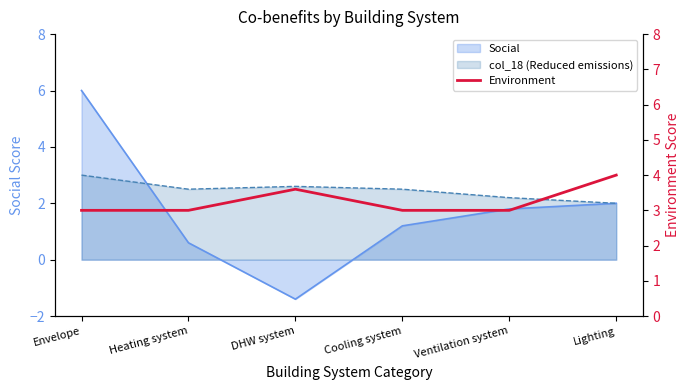

What position from the left is Ventilation system?

5